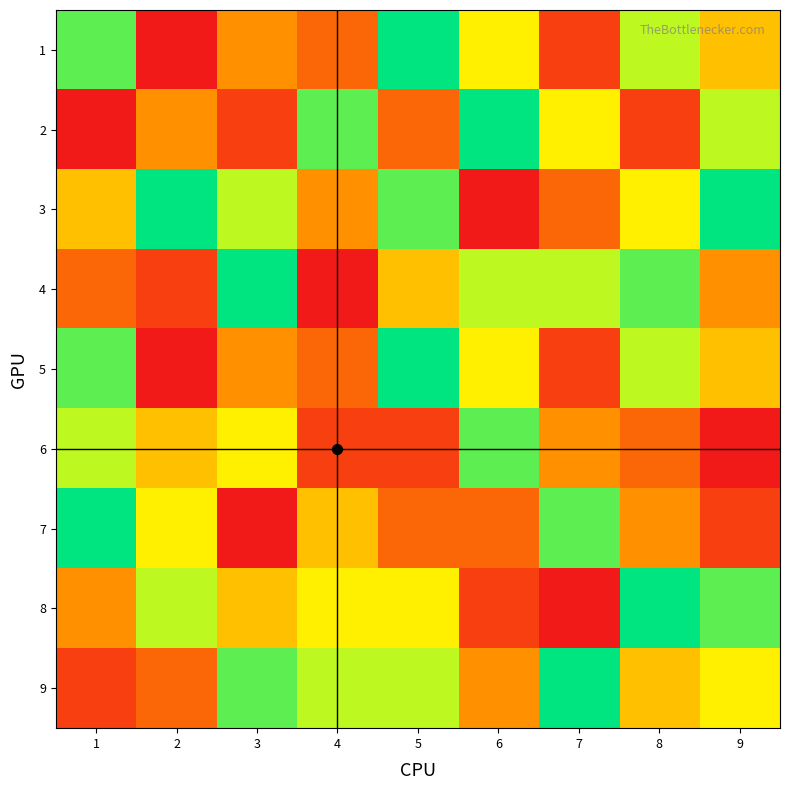

Which series has the largest total across all categories?

3